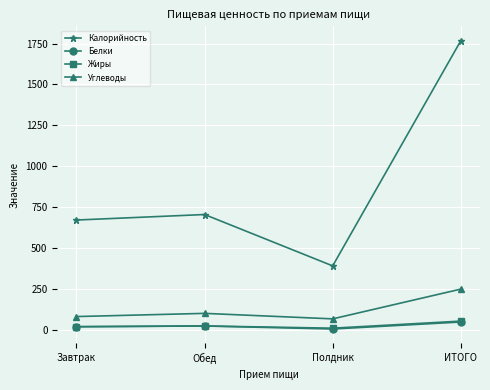

True or false: Жиры has a value of 23.9 at Обед.

True